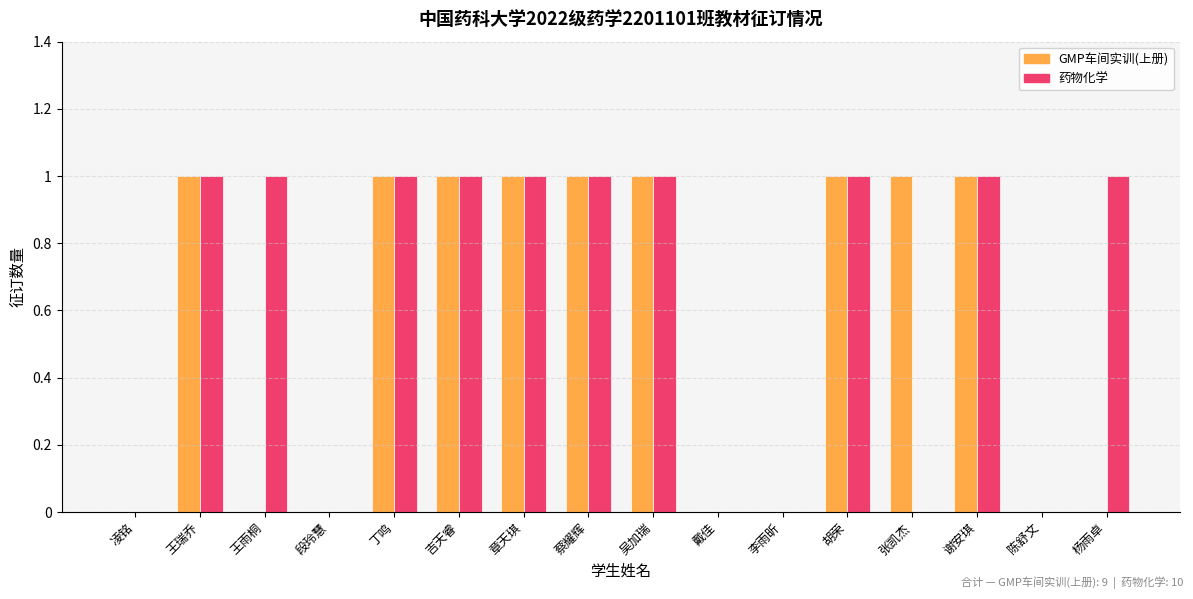

Is it true that 药物化学 equals 1 at 谢安琪?

True